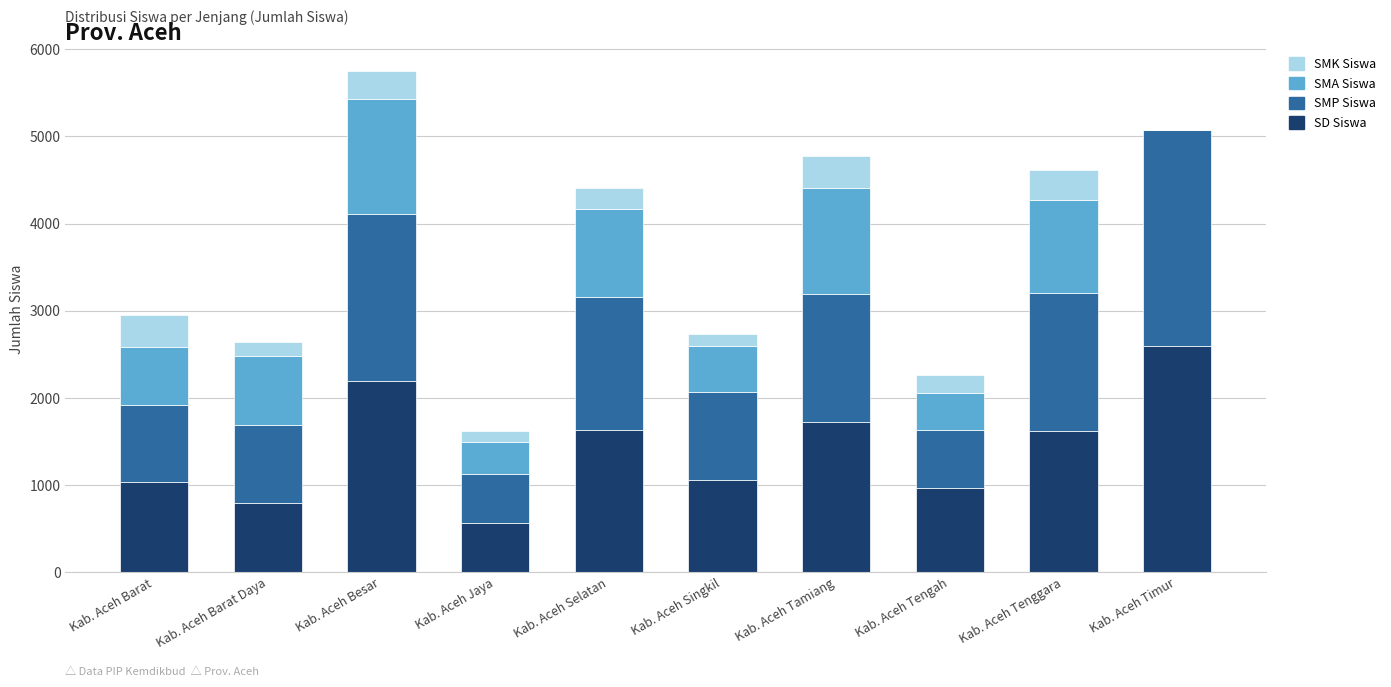

True or false: SD Siswa has a value of 1033 at Kab. Aceh Barat.

True